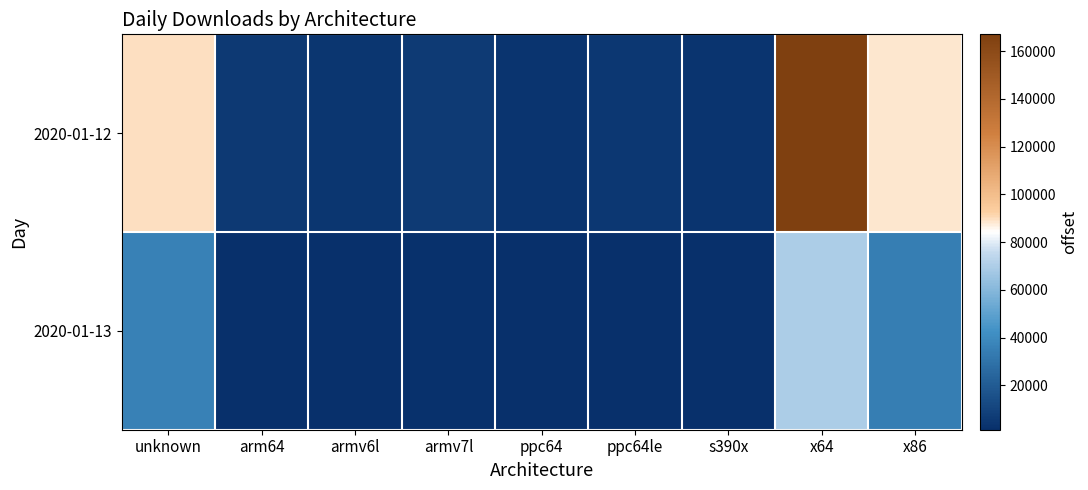

How many categories are shown in the chart?

9